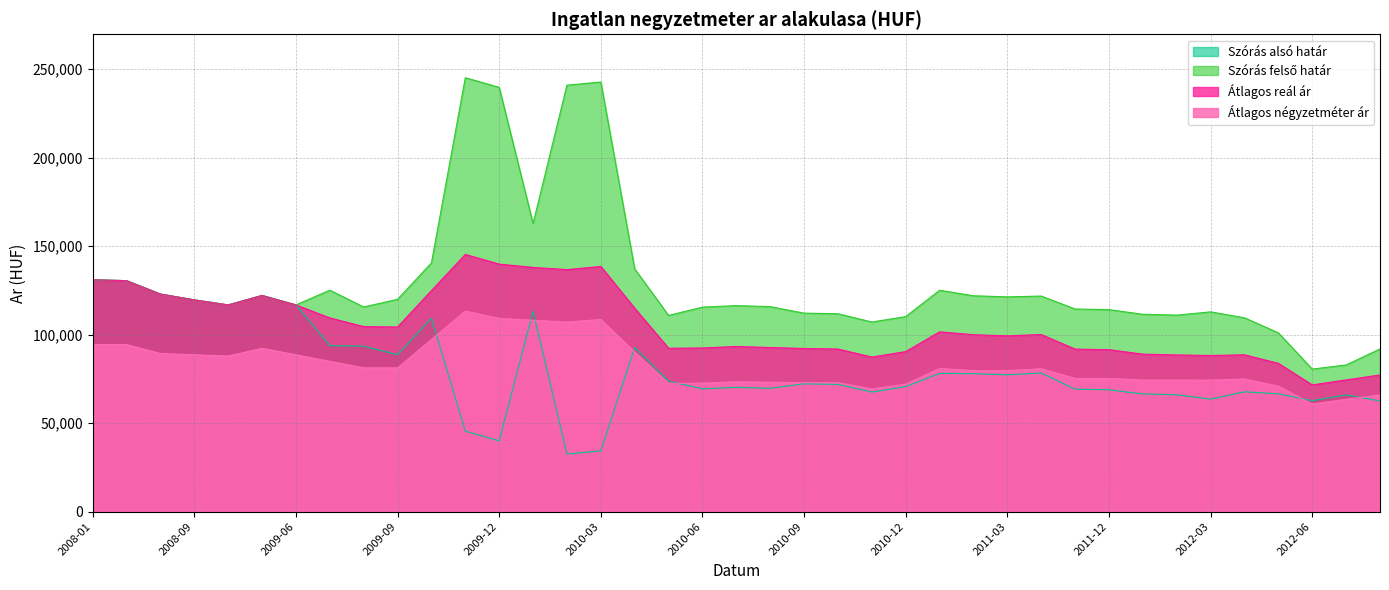

At which category is the sum across all series the highest?

2009-11